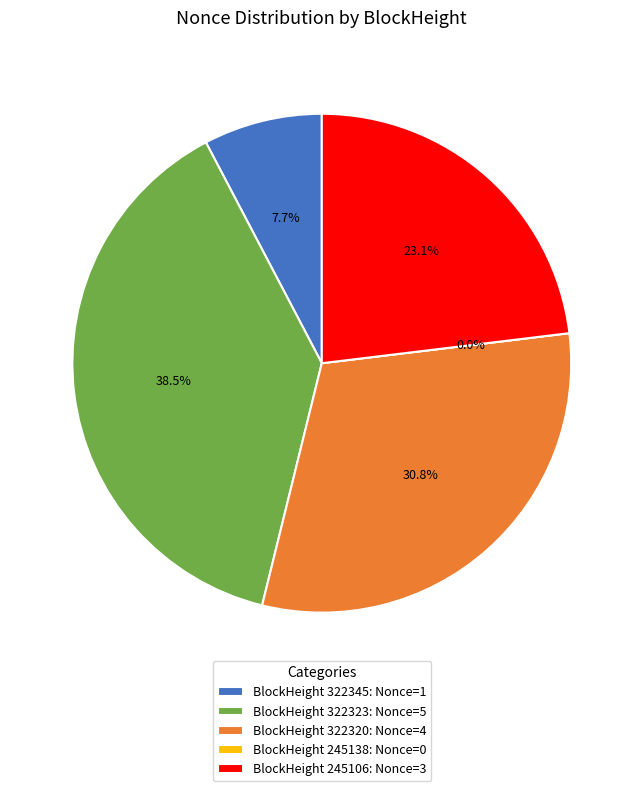

How many slices are in this pie chart?

5